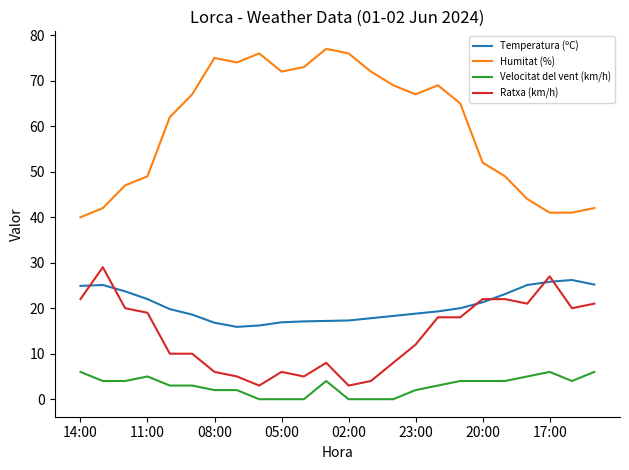

Which series has the widest spread of values?

Humitat (%)